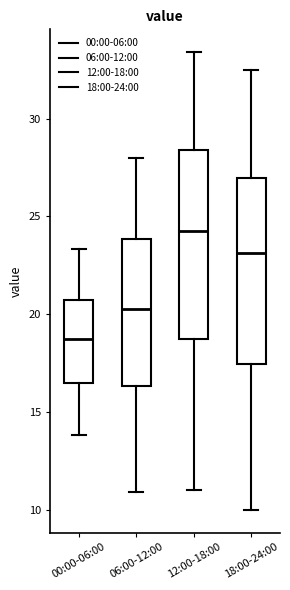

Where is the upper edge of the box for 06:00-12:00 on the y-axis? The values are not printed on the chart, so give them approximately, as read against the axis.

24.0